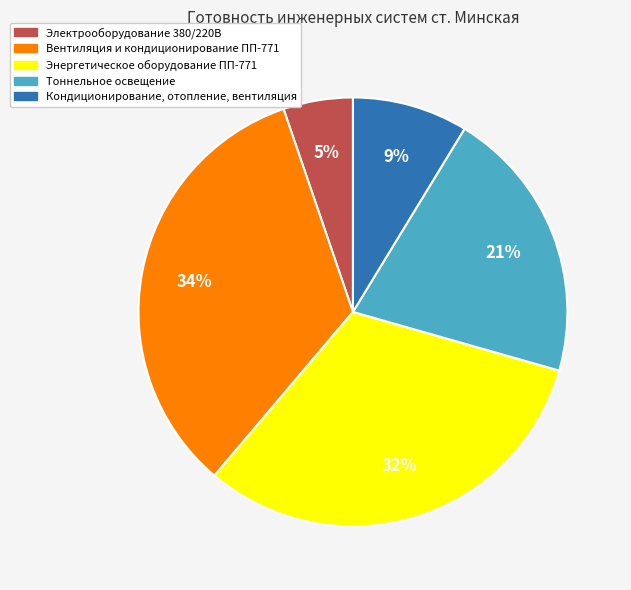

Is there any slice that represents more than half of the pie?

No